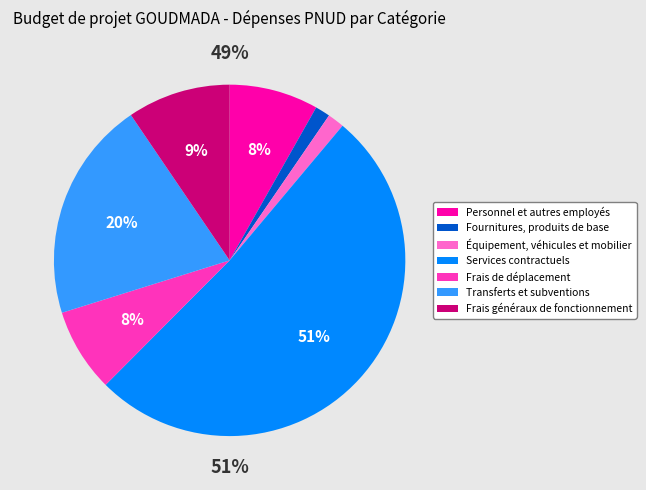

Is it true that 2. Fournitures, produits de base is 1% of the pie?

True